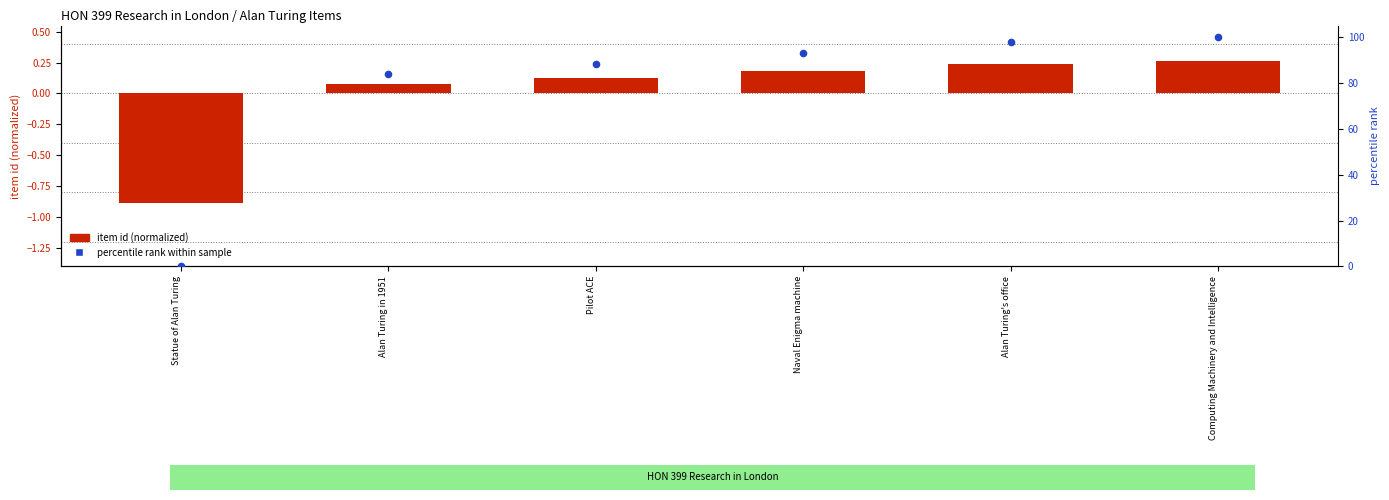

At how many categories does at least one series exceed 6?

5